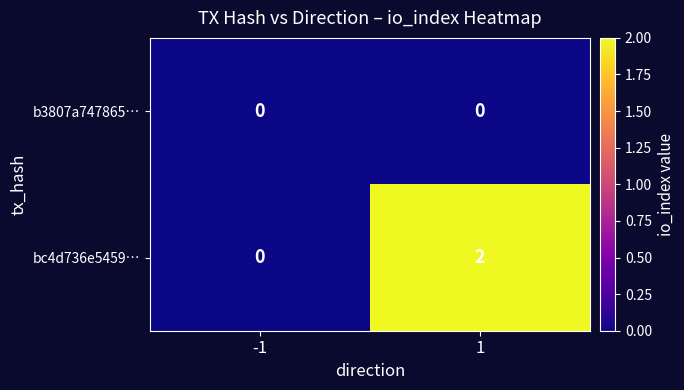

True or false: b3807a747865… has a value of 0 at 1.

True